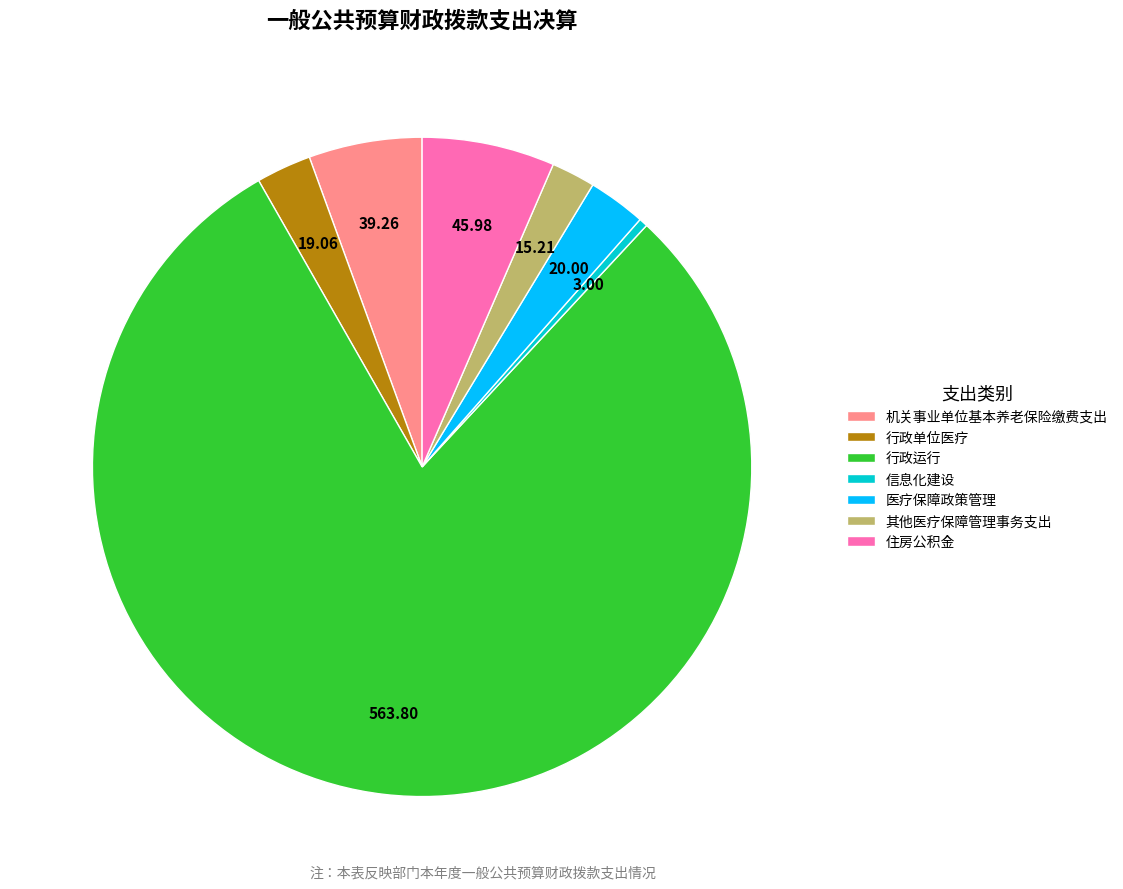

Is there a majority slice in this chart?

Yes